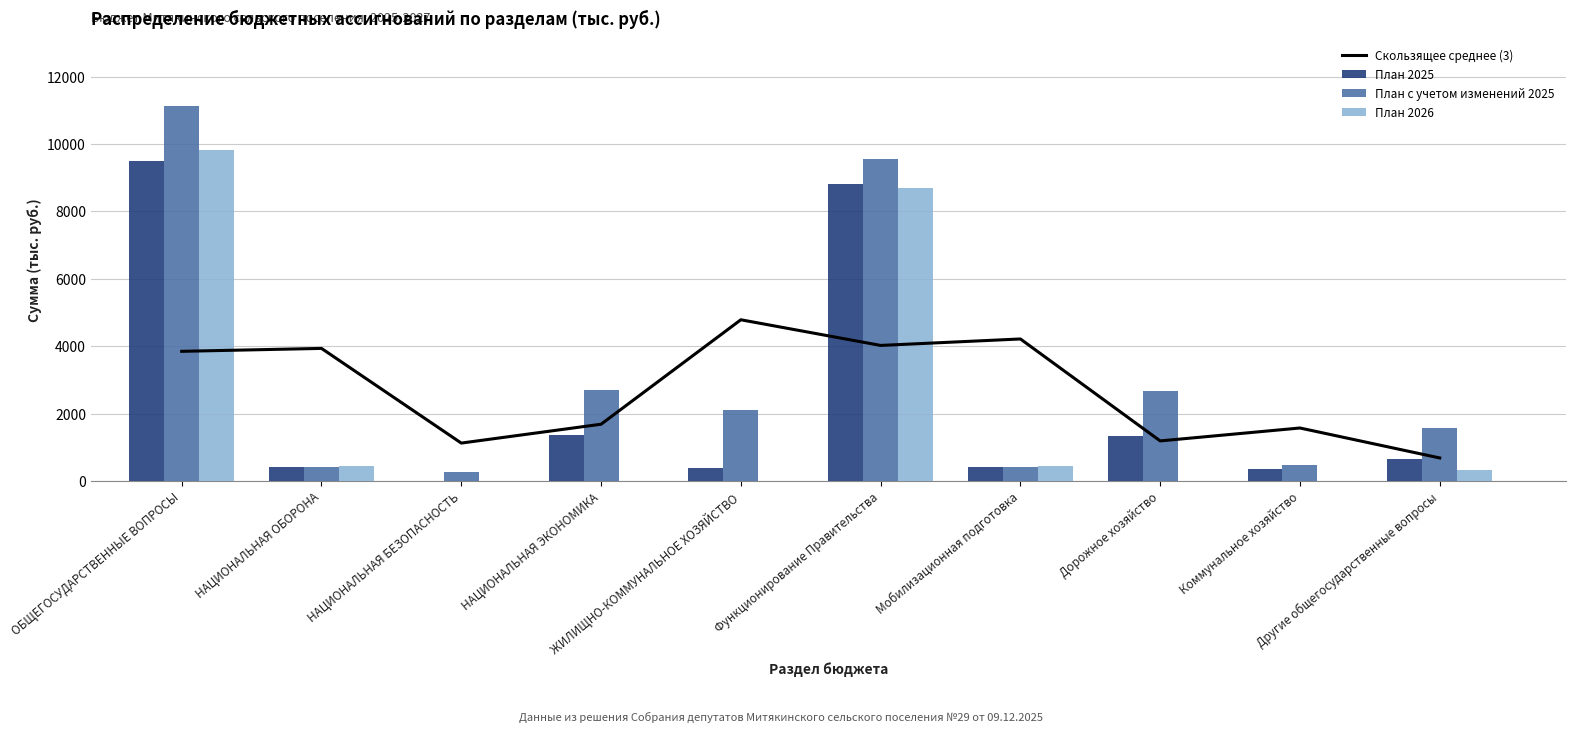

What is the average value of the Скользящее среднее (3) series?

2705.3